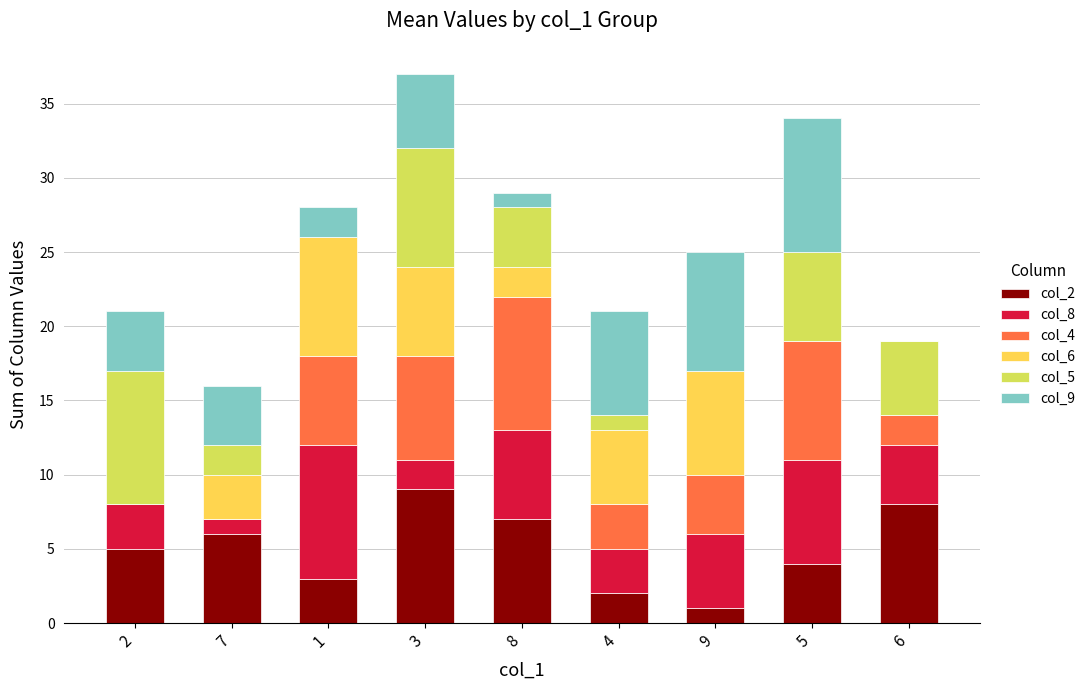

Count the number of data series in this chart.

6